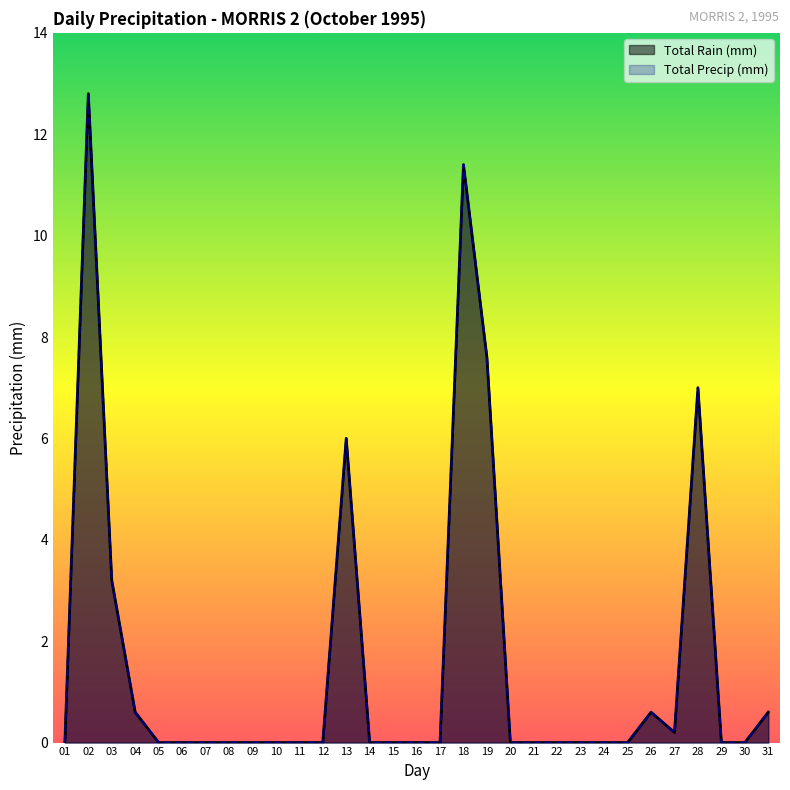

Is the value of Total Precip (mm) at 23 greater than the value of Total Rain (mm) at 12?

No